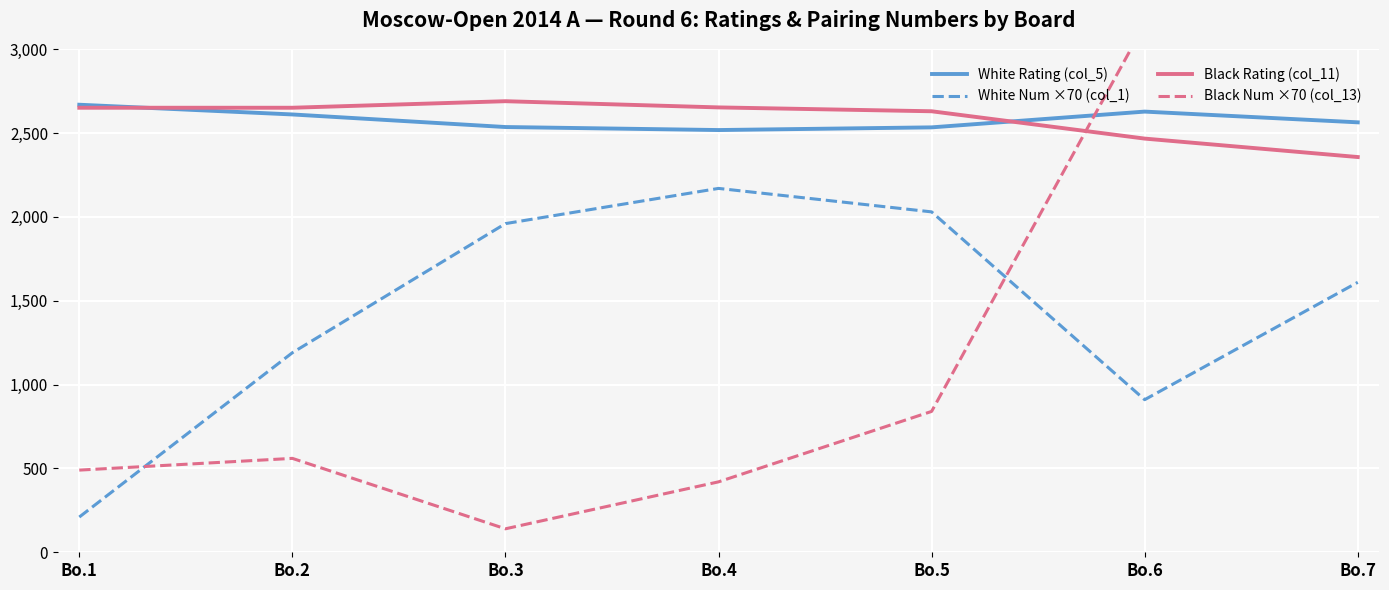

Reading left to right, what are all the values shown in this chart?

White Rating (col_5): Bo.1=2669	Bo.2=2611	Bo.3=2536	Bo.4=2518	Bo.5=2534	Bo.6=2628	Bo.7=2564
White Num ×70 (col_1): Bo.1=210	Bo.2=1190	Bo.3=1960	Bo.4=2170	Bo.5=2030	Bo.6=910	Bo.7=1610
Black Rating (col_11): Bo.1=2651	Bo.2=2651	Bo.3=2690	Bo.4=2653	Bo.5=2630	Bo.6=2467	Bo.7=2357
Black Num ×70 (col_13): Bo.1=490	Bo.2=560	Bo.3=140	Bo.4=420	Bo.5=840	Bo.6=3150	Bo.7=6510